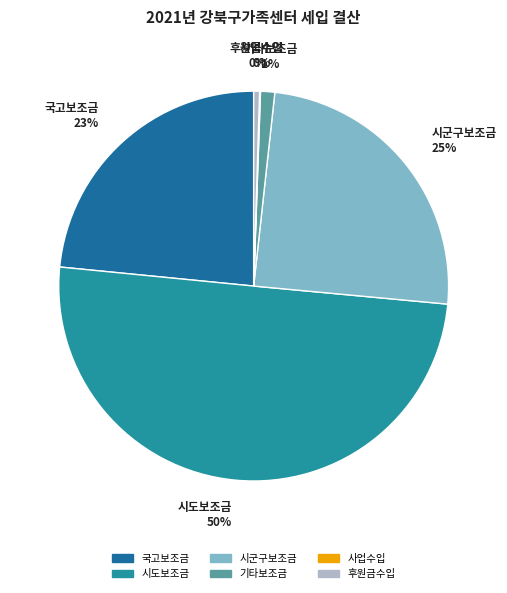

True or false: 국고보조금 accounts for 9% of the total.

False